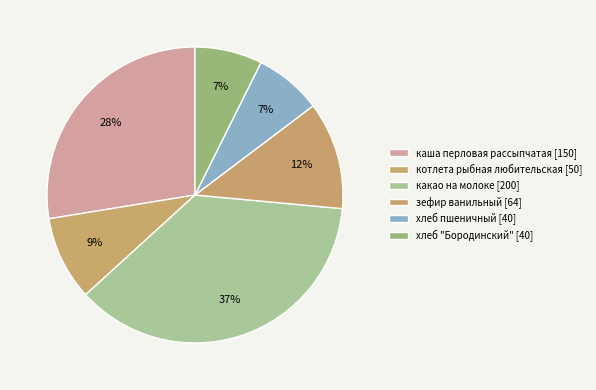

Which category has the biggest portion of the pie?

какао на молоке